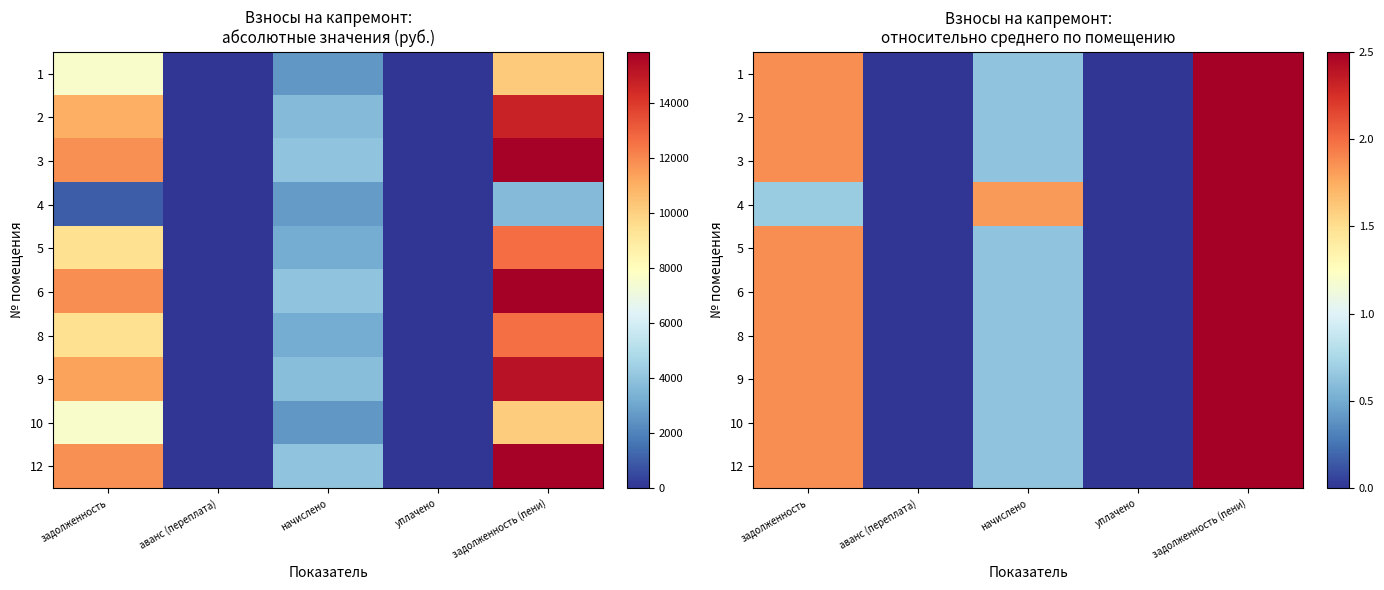

At which category is the sum across all series the highest?

задолженность (пени)